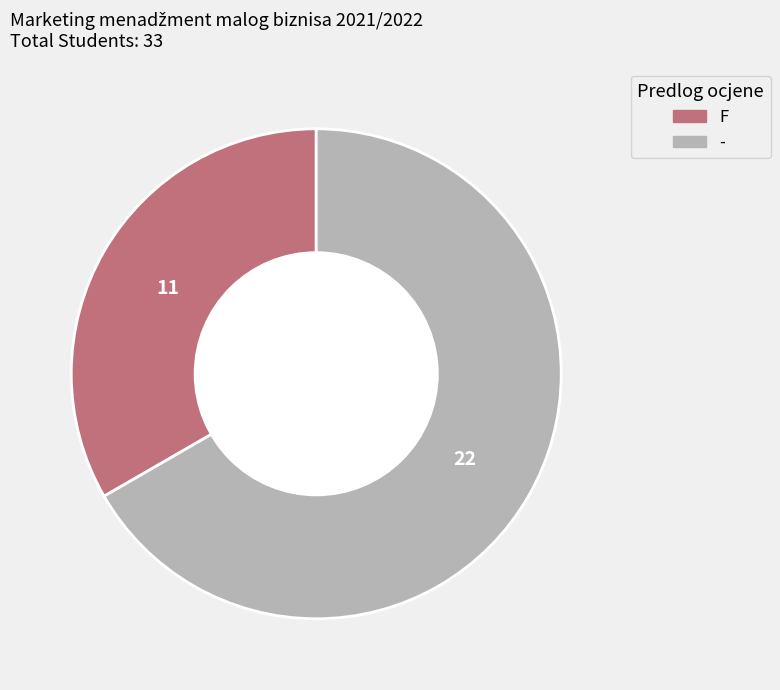

Which slice is the smallest?

F